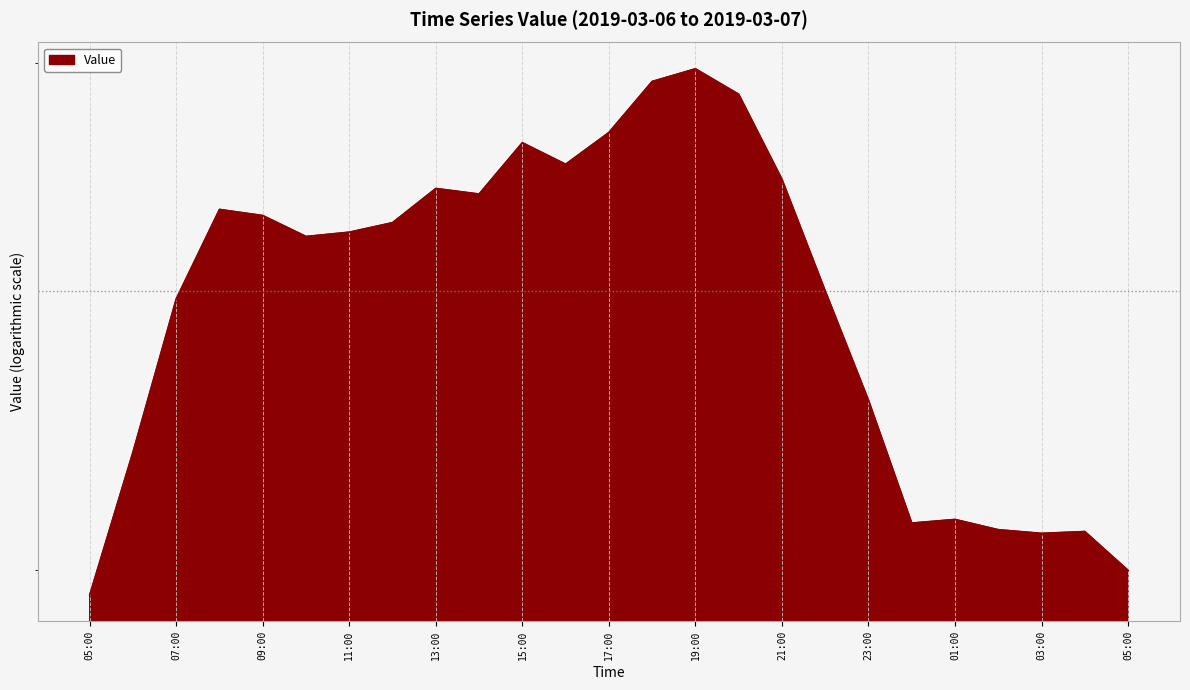

Reading right to left, list all the values displayed in this chart.

05:00=200.0	04:00=206.3	03:00=206.0	02:00=206.6	01:00=208.3	00:00=207.7	23:00=229.1	22:00=250.0	21:00=273.3	20:00=292.5	19:00=298.5	18:00=295.5	17:00=283.7	16:00=276.6	15:00=281.4	14:00=270.1	13:00=271.3	12:00=264.0	11:00=262.0	10:00=261.1	09:00=265.5	08:00=266.8	07:00=248.4	06:00=219.8	05:00=196.1